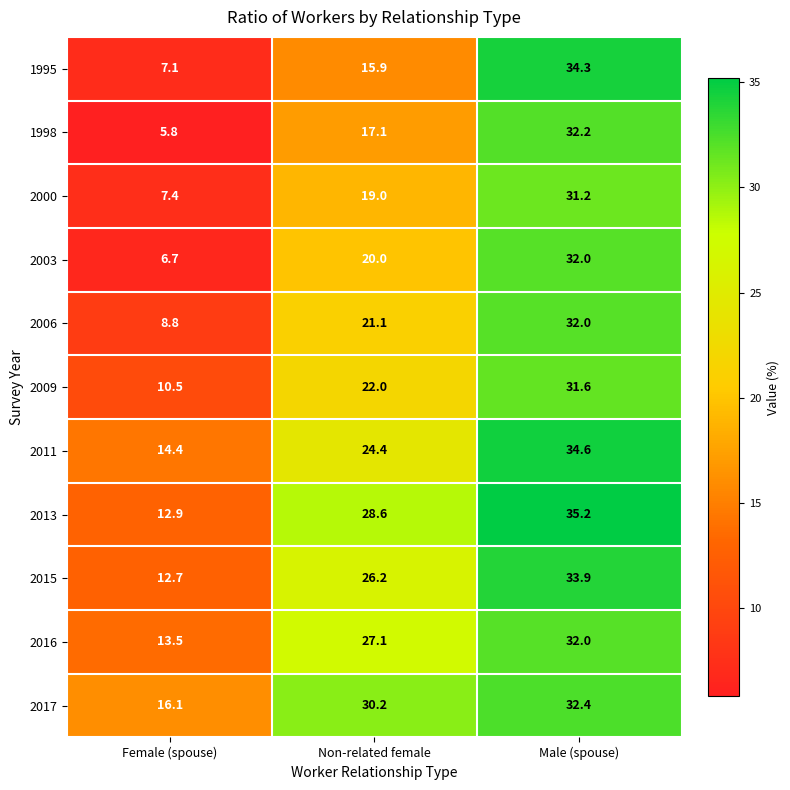

At how many categories does at least one series exceed 12?

3